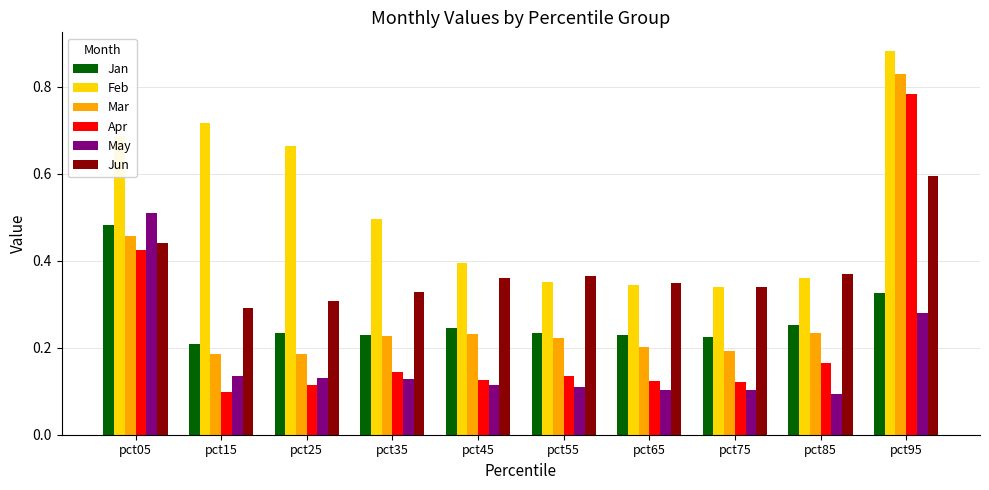

How many groups of bars are there?

10